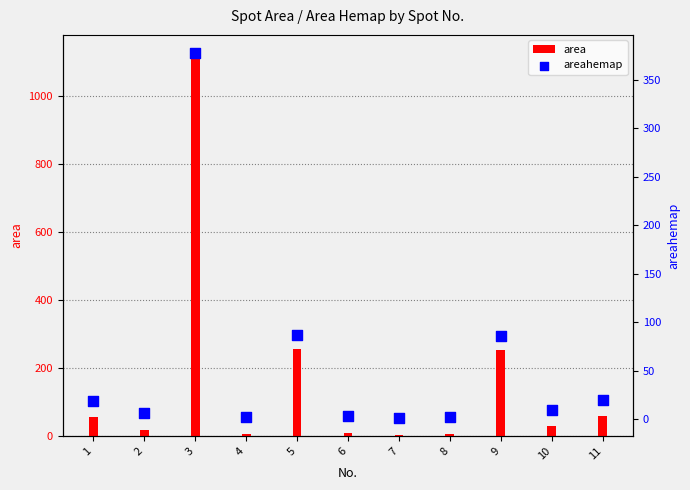

Which series has the largest total across all categories?

area